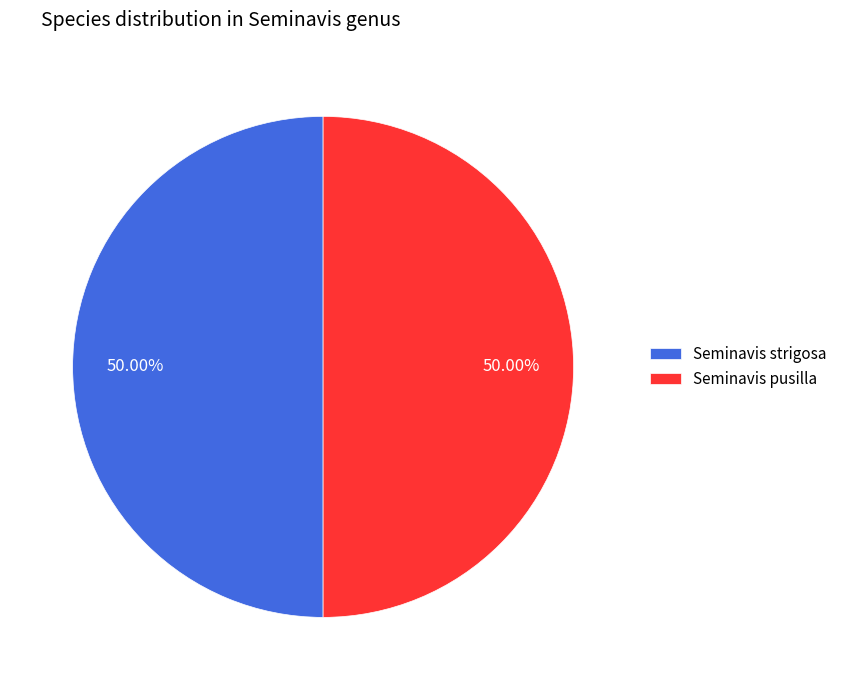

True or false: Seminavis strigosa accounts for 50% of the total.

True